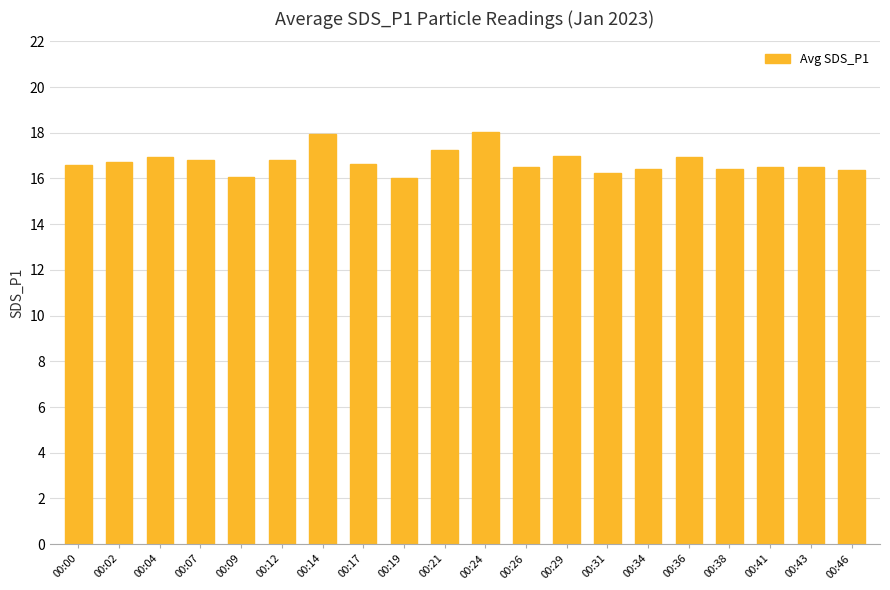

What is the difference between the maximum and minimum values?

2.0